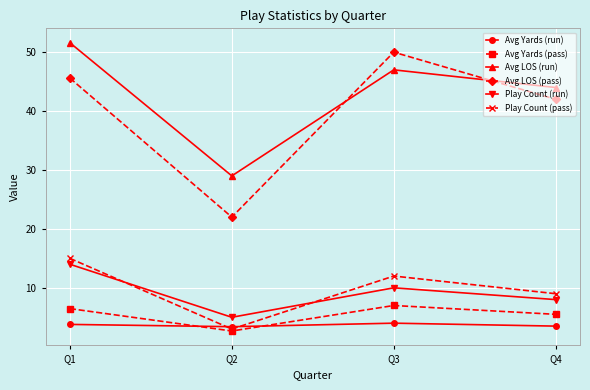

Does the chart have visible grid lines?

Yes